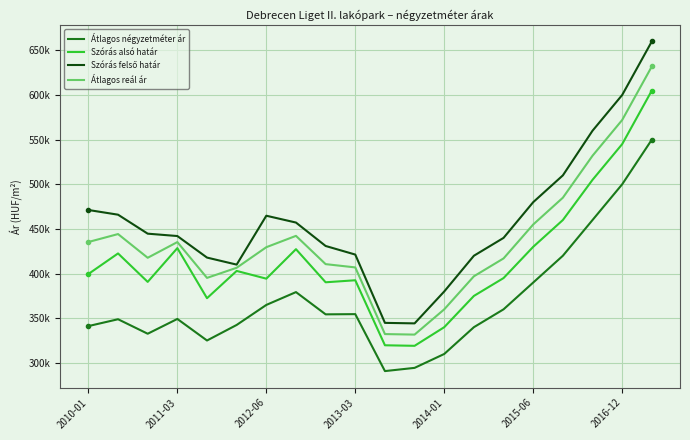

Does the chart have visible grid lines?

Yes